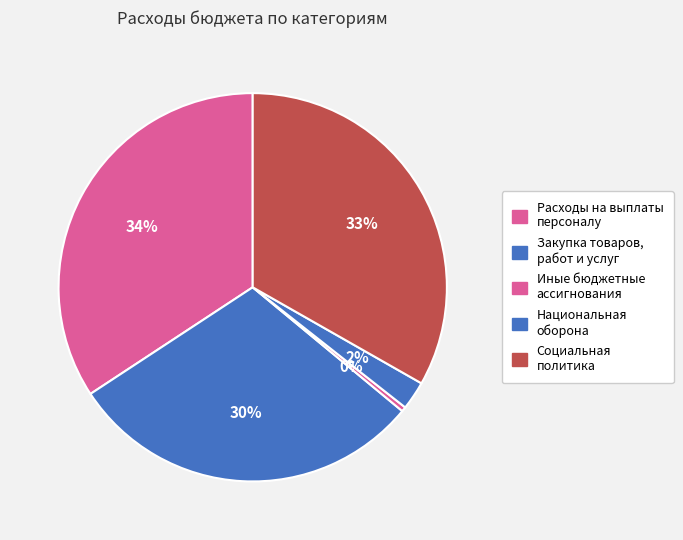

Which slice is the largest?

Расходы на выплаты персоналу